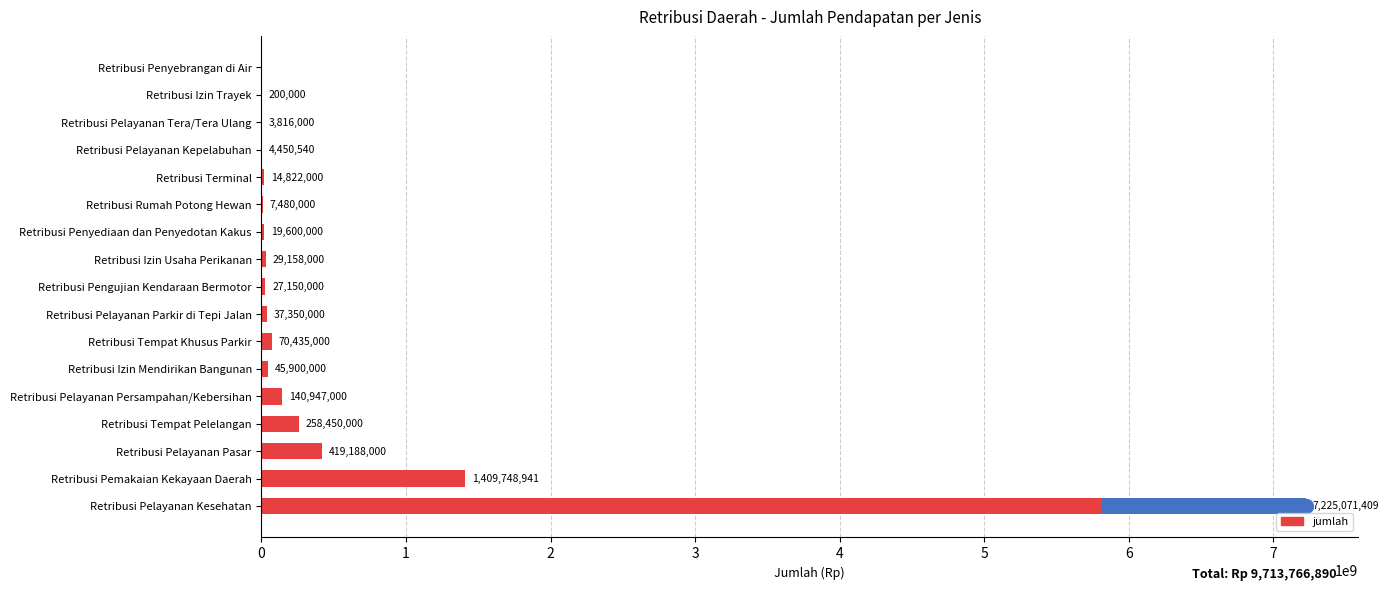

What is the difference between the values at Retribusi Terminal and Retribusi Pemakaian Kekayaan Daerah?

1394926941